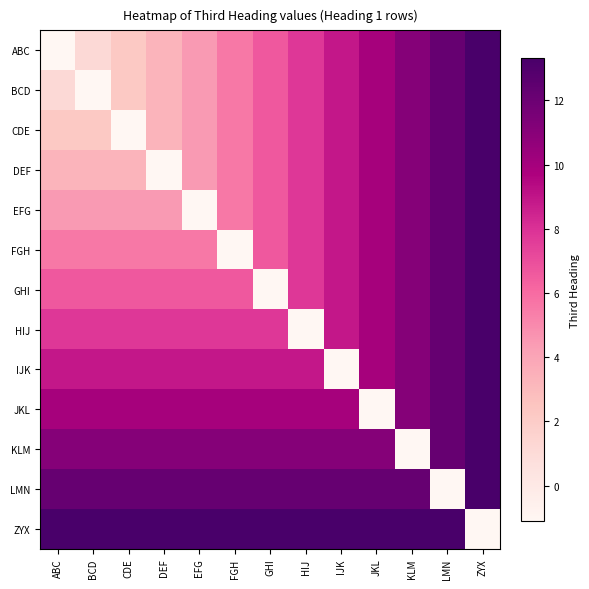

Which series has the widest spread of values?

ABC